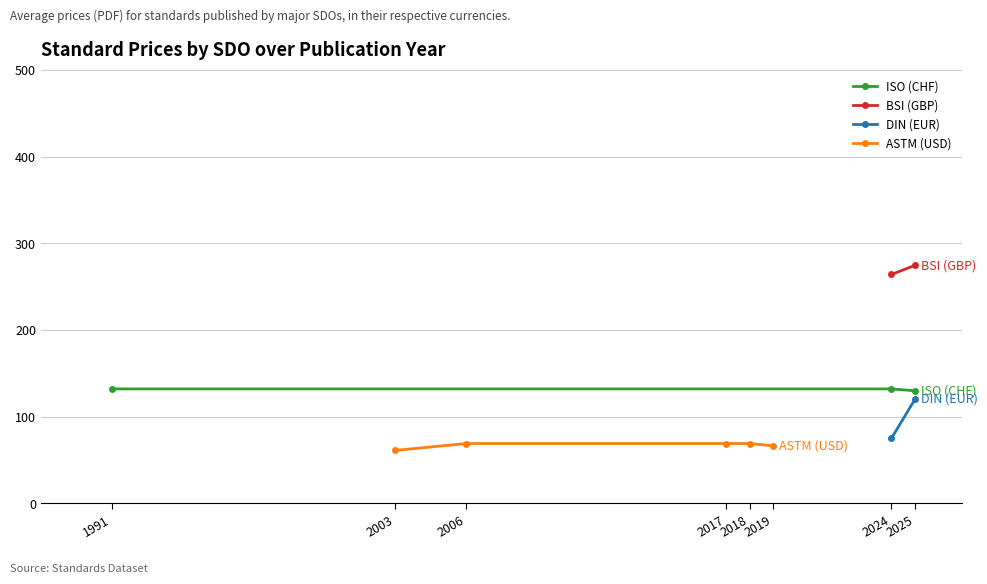

Which series has the largest total across all categories?

BSI (GBP)